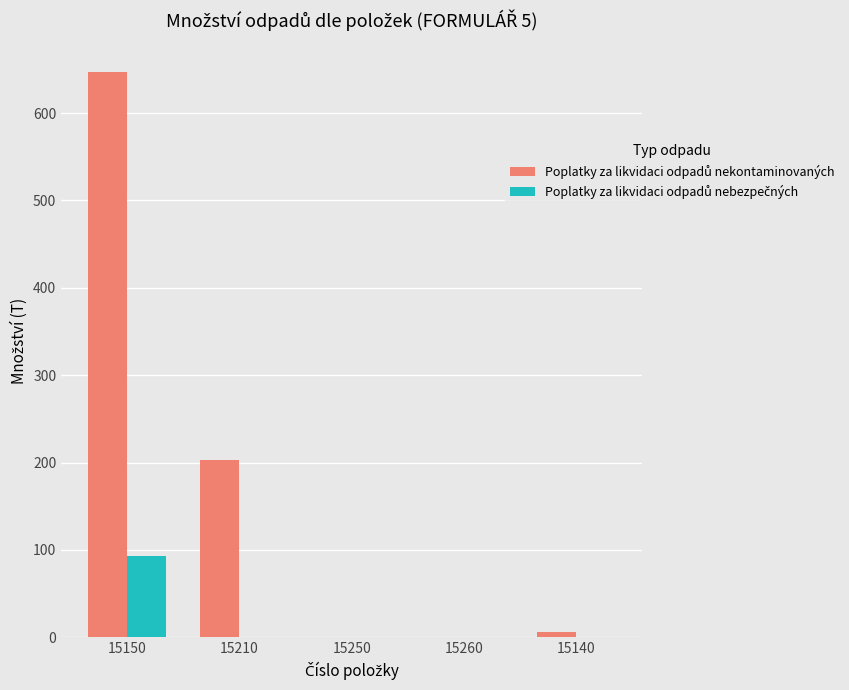

What is the total value across all series at 15150?

739.9